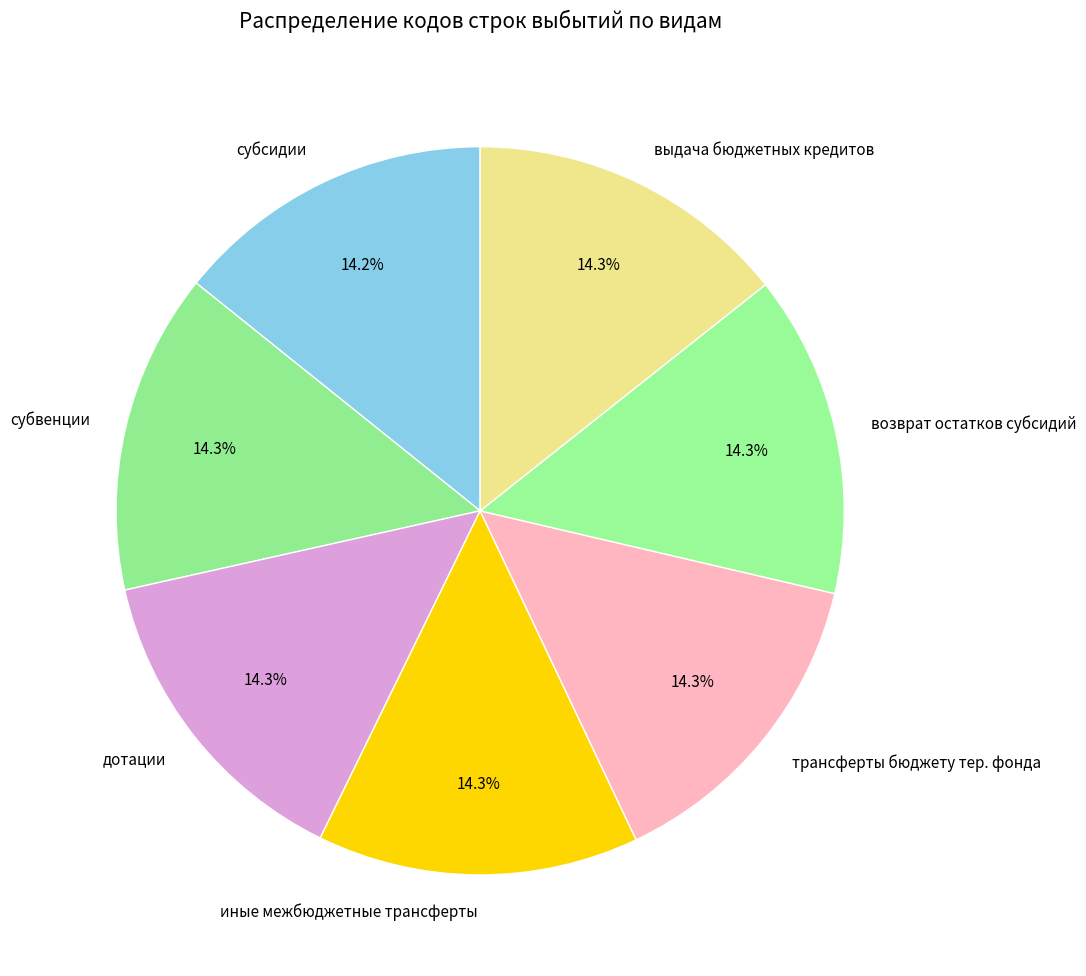

Is субвенции the majority of the pie?

No